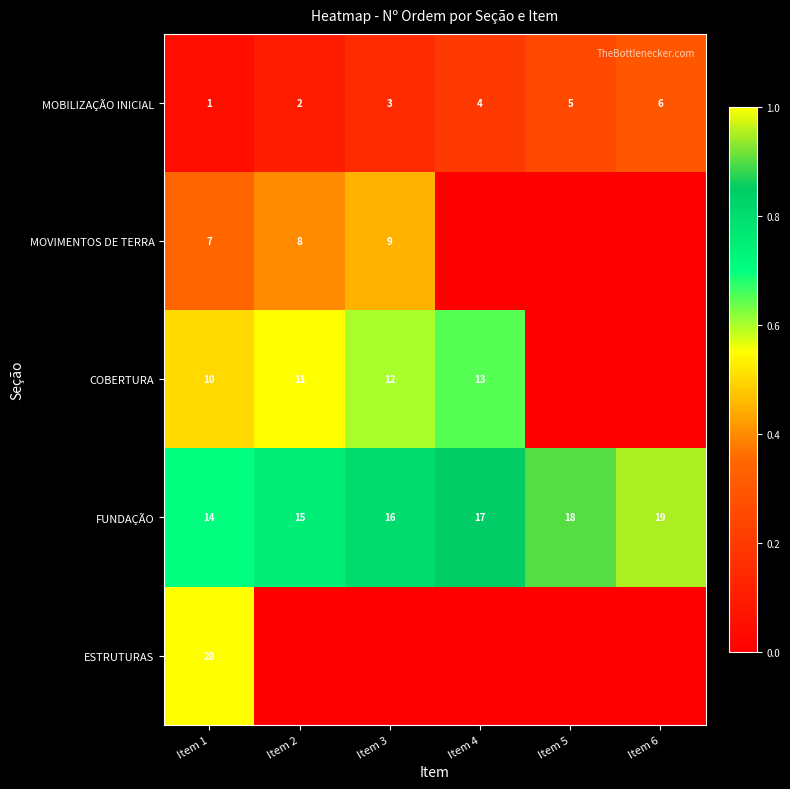

Which category has the highest value across all series?

Item 1